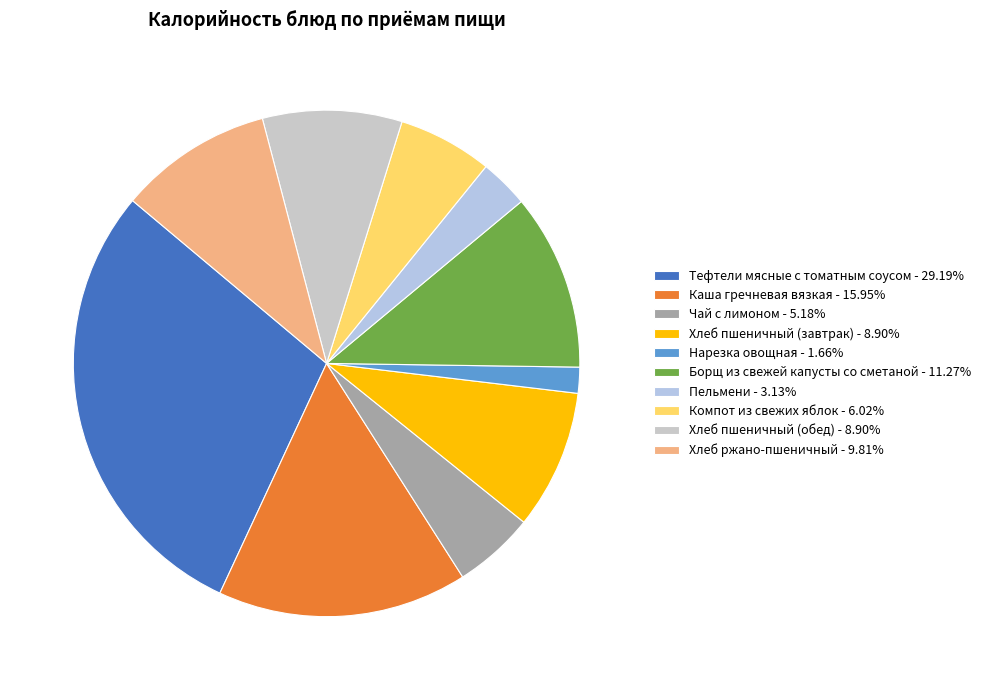

Count the number of slices in the pie.

10